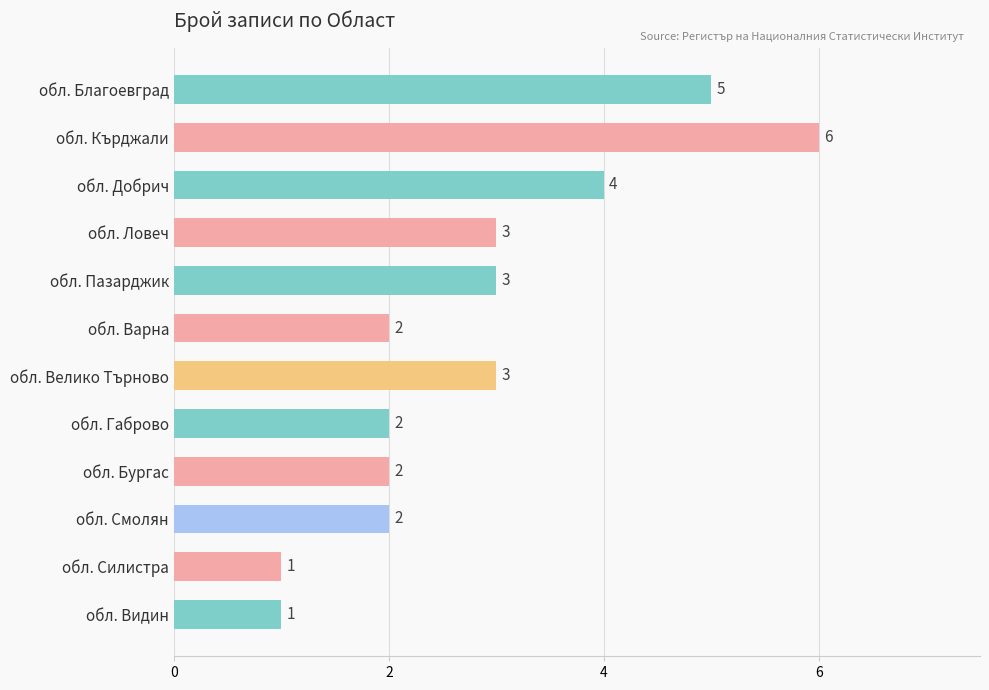

Reading bottom to top, transcribe all the data shown in this chart.

1	1	2	2	2	3	2	3	3	4	6	5